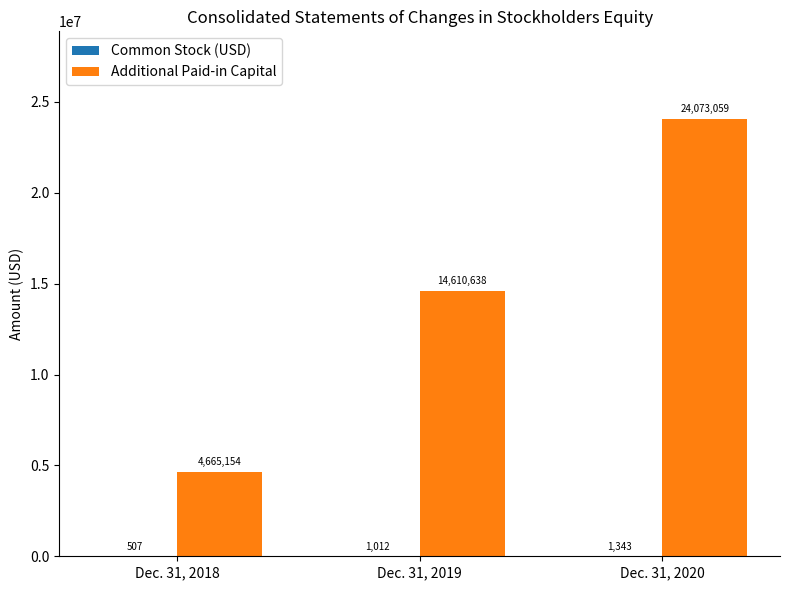

What value does the Additional Paid-in Capital series have at Dec. 31, 2019?

14610638